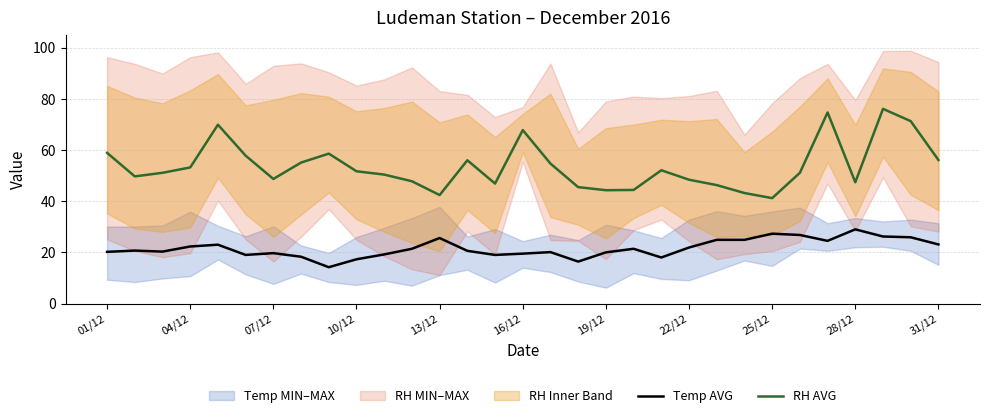

Which has a higher value, 17 or 25?

25